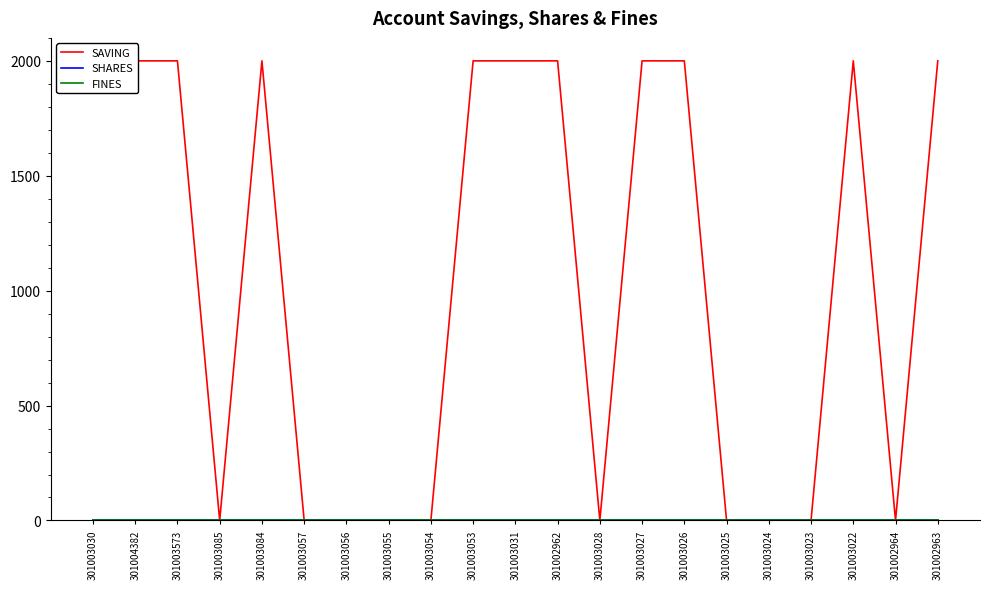

True or false: SAVING has a value of 2000 at 301003027.

True